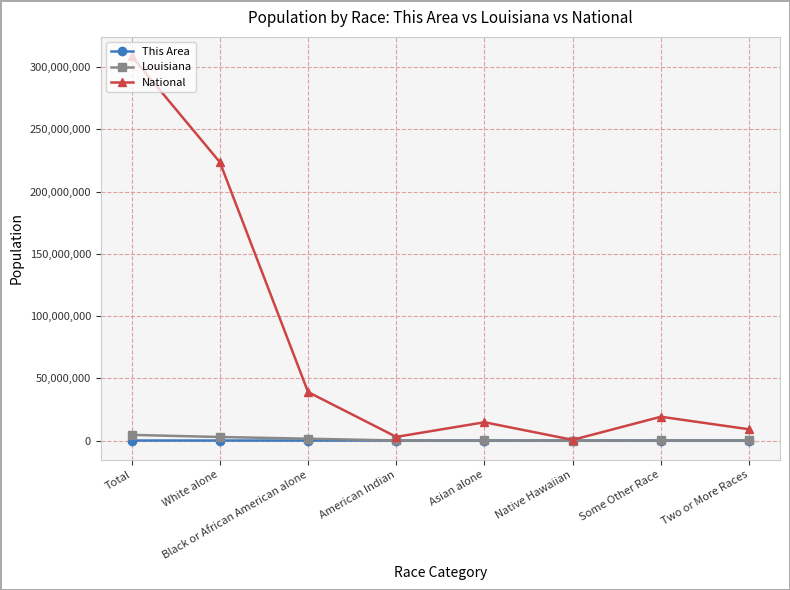

What are all the series names shown in the legend?

This Area, Louisiana, National